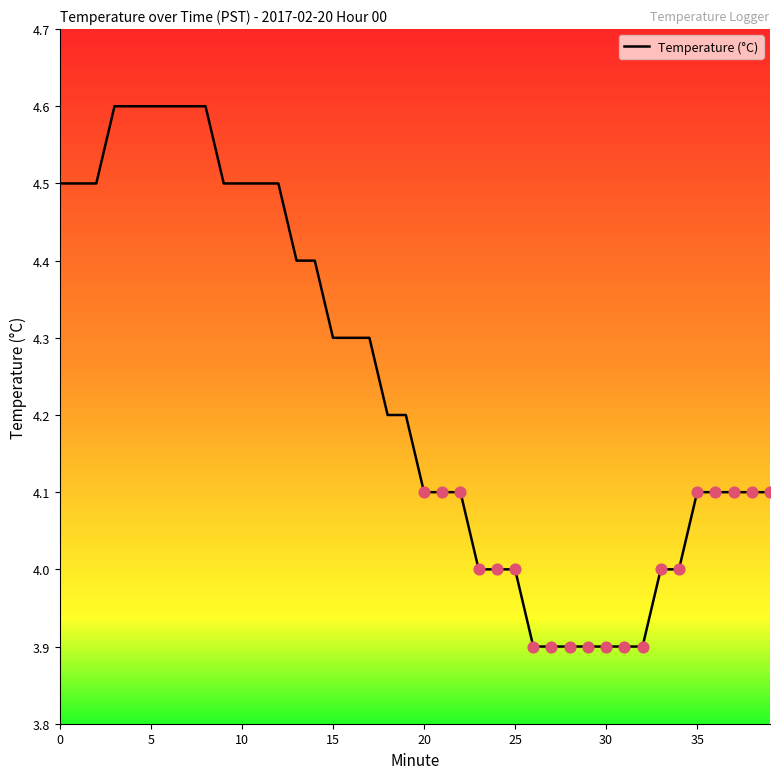

What is the minimum value shown in the chart?

3.9